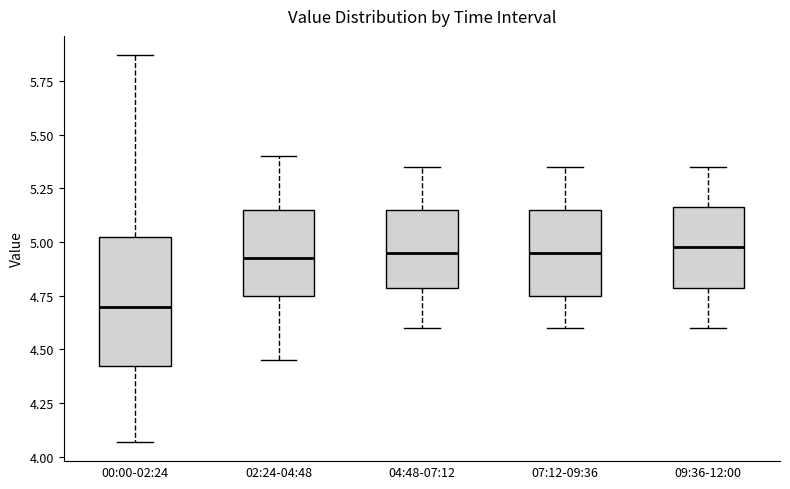

Reading left to right, transcribe this box plot: for each box, give where its median line is, the range the box spans, and where its two whiskers end, as read against the y-axis. The values are not printed on the chart, so give them approximately, as read against the axis.

00:00-02:24: median 4.70, box 4.40 to 5.05, whiskers 4.05 to 5.85
02:24-04:48: median 4.95, box 4.75 to 5.15, whiskers 4.45 to 5.40
04:48-07:12: median 4.95, box 4.80 to 5.15, whiskers 4.60 to 5.35
07:12-09:36: median 4.95, box 4.75 to 5.15, whiskers 4.60 to 5.35
09:36-12:00: median 5.00, box 4.80 to 5.15, whiskers 4.60 to 5.35